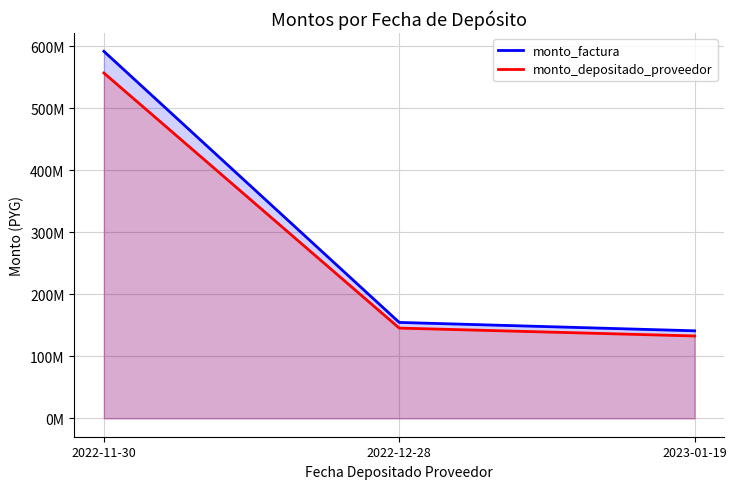

Which series has the largest total across all categories?

monto_factura